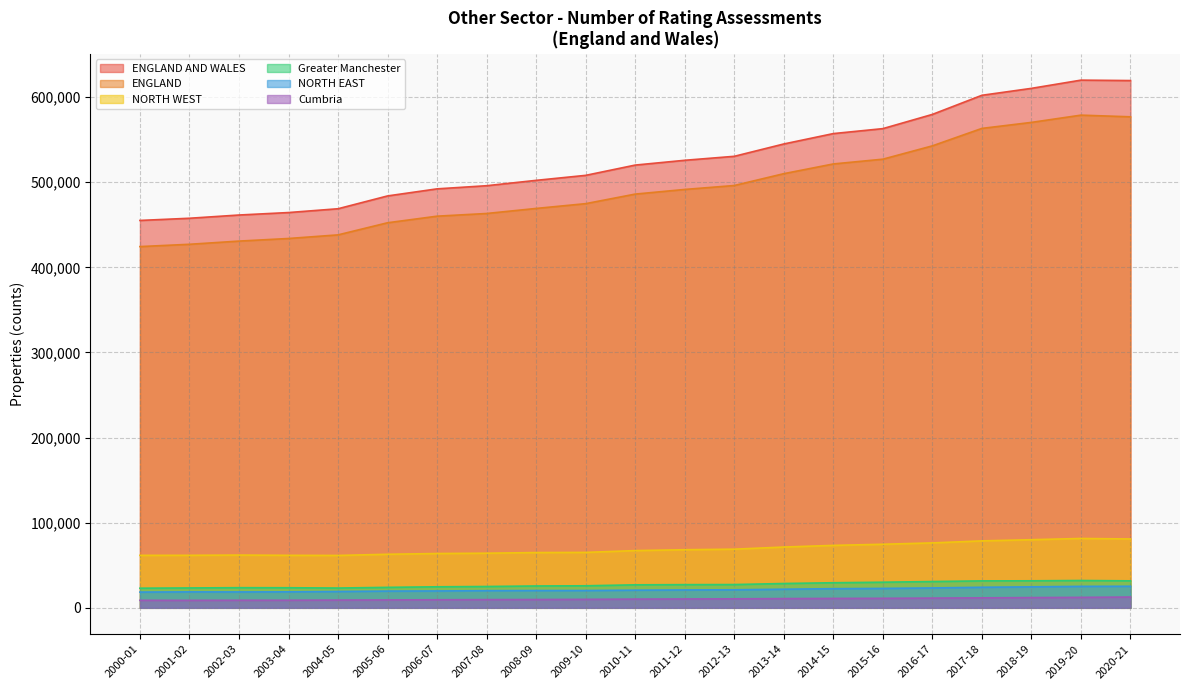

Is the value of NORTH EAST at 2015-16 greater than the value of Cumbria at 2004-05?

Yes